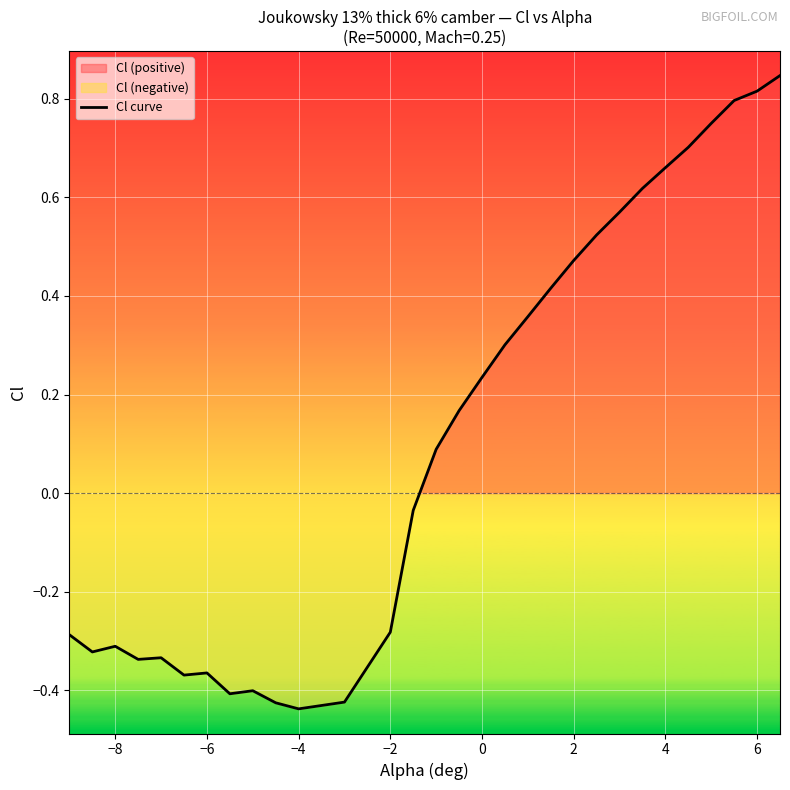

What is the value of the 3rd point from the left?

-0.3